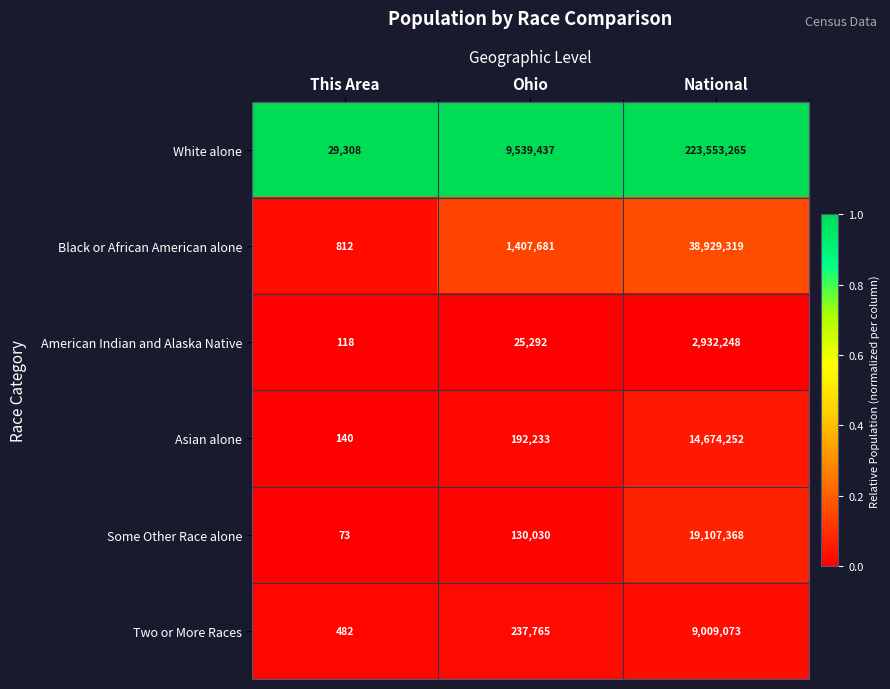

At which category is the sum across all series the highest?

National